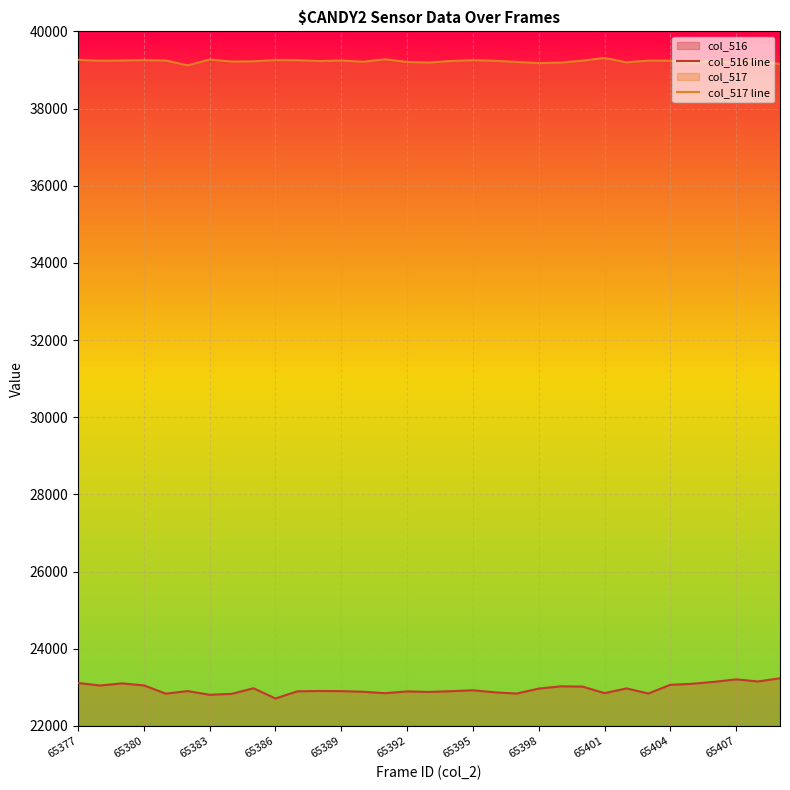

Reading left to right, list all the values displayed in this chart.

col_516 line: 23114	23050	23104	23053	22838	22905	22809	22833	22978	22713	22899	22907	22904	22887	22850	22896	22883	22902	22926	22872	22841	22969	23028	23021	22851	22974	22842	23067	23094	23144	23208	23154	23237
col_517 line: 39263	39237	39244	39254	39243	39119	39270	39216	39223	39255	39252	39229	39244	39211	39275	39205	39191	39231	39252	39236	39206	39177	39189	39240	39310	39196	39241	39237	39189	39234	39189	39247	39152